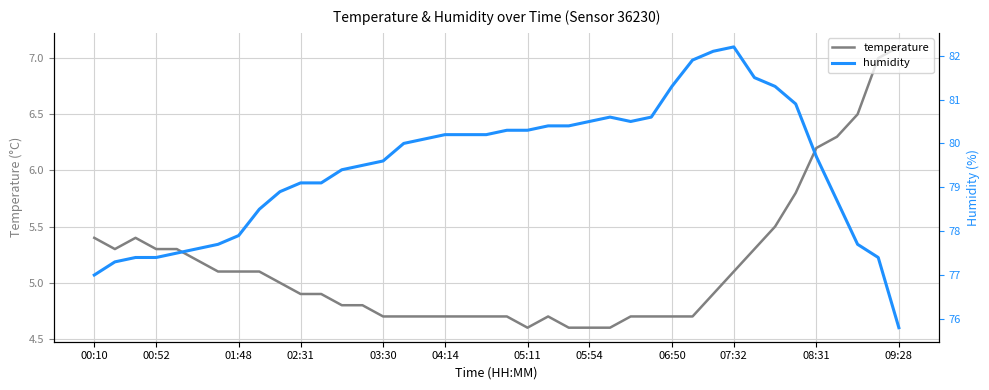

At which label does temperature reach its peak?

09:28